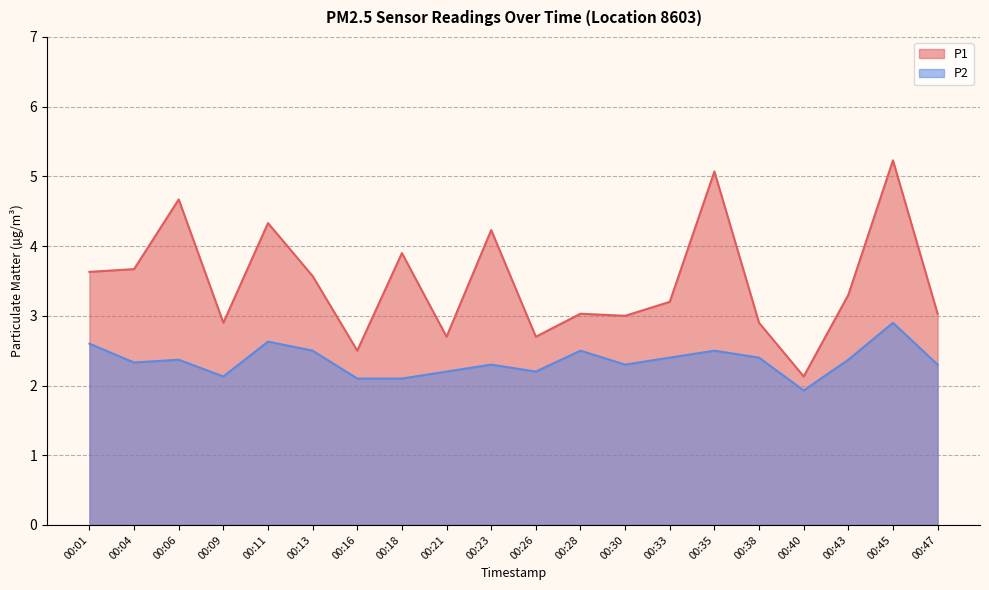

Which label corresponds to the smallest value in the chart?

00:40